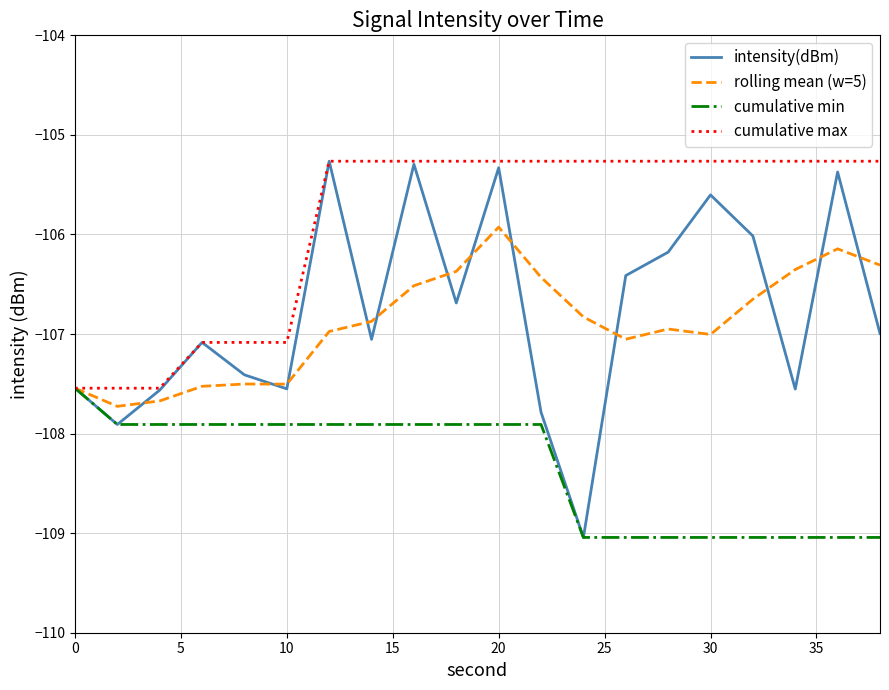

Which series has the largest range (max minus min)?

intensity(dBm)